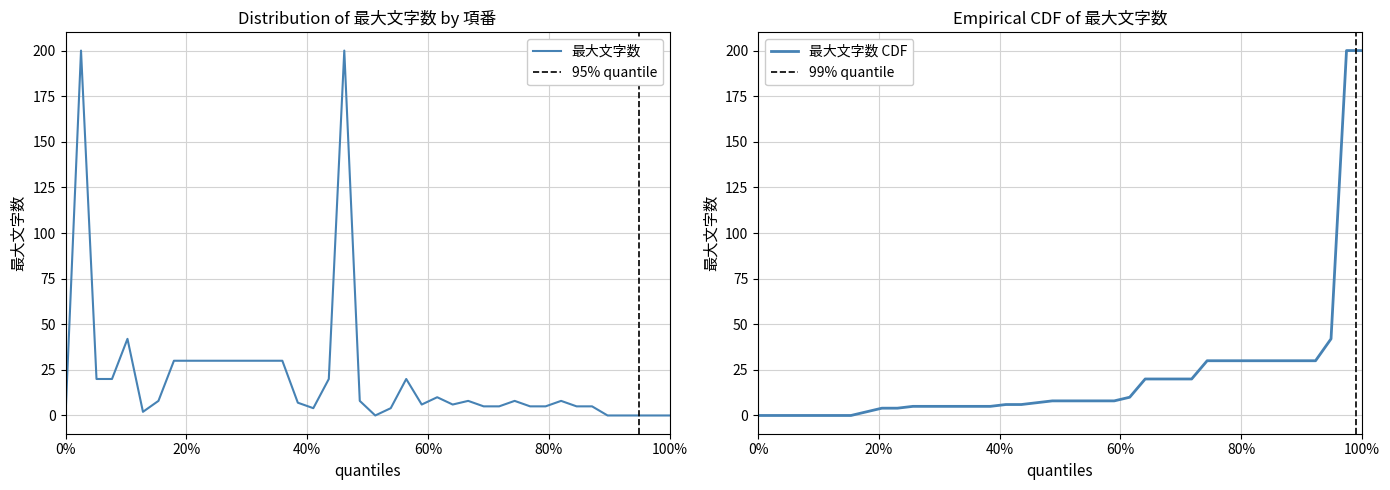

Rank the categories by value from highest to lowest.

2, 19, 5, 8, 9, 10, 11, 12, 13, 14, 15, 3, 4, 18, 23, 25, 7, 20, 27, 30, 33, 16, 24, 26, 28, 29, 31, 32, 34, 35, 17, 22, 6, 1, 21, 36, 37, 38, 39, 40